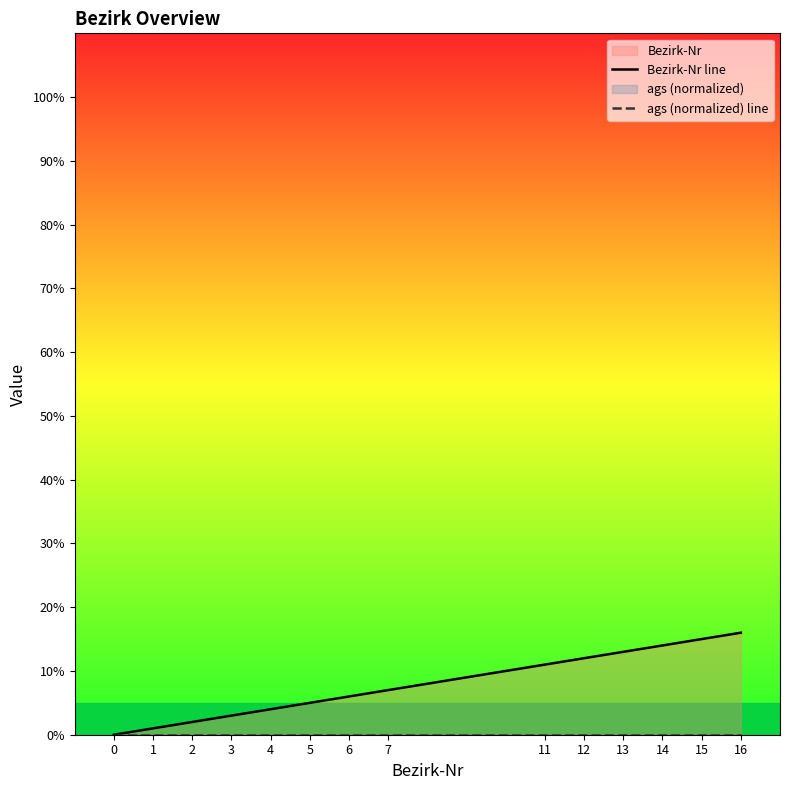

Reading left to right, transcribe all the data shown in this chart.

Bezirk-Nr line: 0=0	1=1	2=2	3=3	4=4	5=5	6=6	7=7	11=11	12=12	13=13	14=14	15=15	16=16
ags (normalized) line: 0=0	1=0	2=0	3=0	4=0	5=0	6=0	7=0	11=0	12=0	13=0	14=0	15=0	16=0